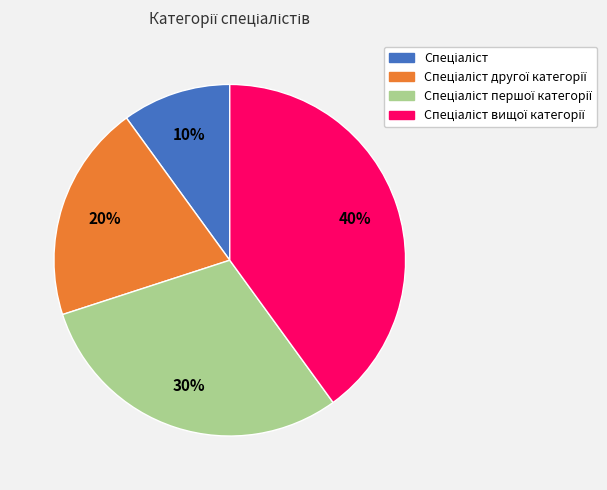

How many slices are in this pie chart?

4